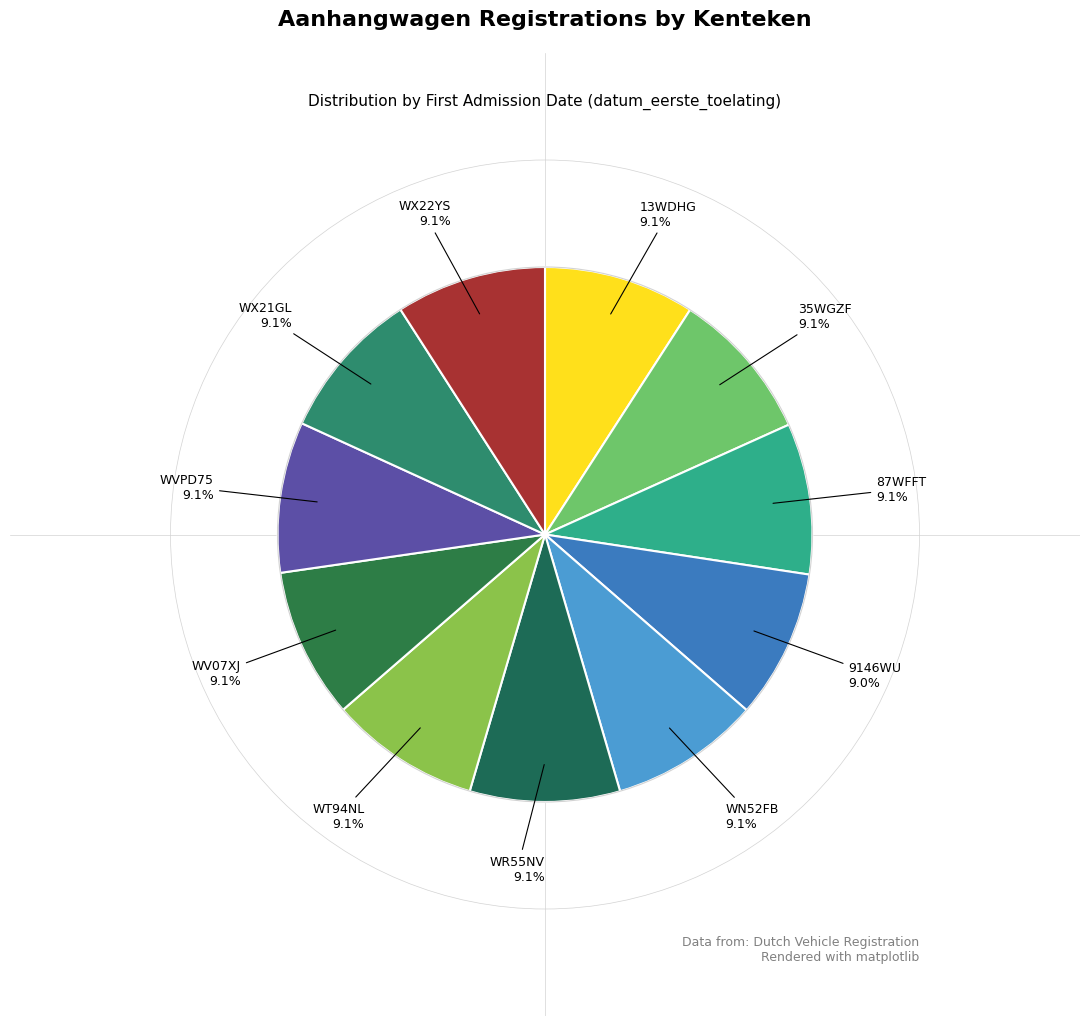

Which category has the biggest portion of the pie?

35WGZF